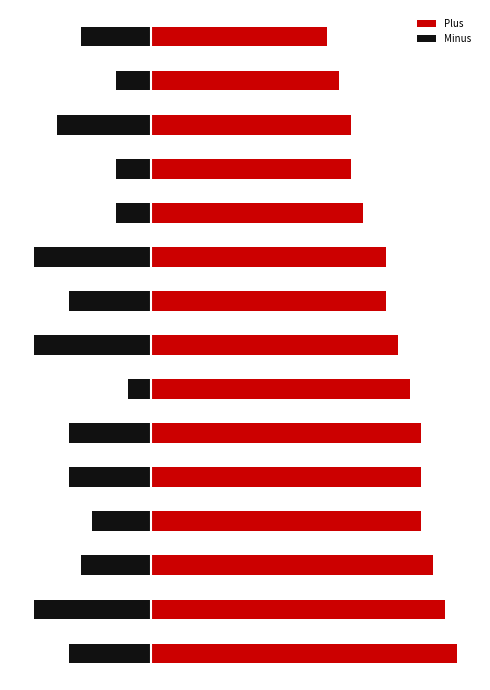

Count the number of data series in this chart.

2